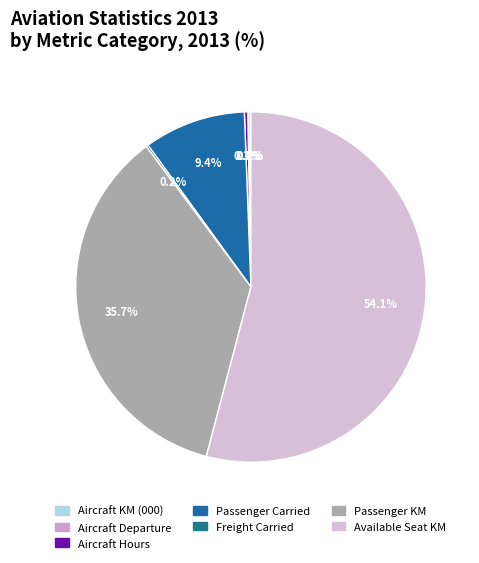

To the nearest percent, what is the average slice percentage?

14%